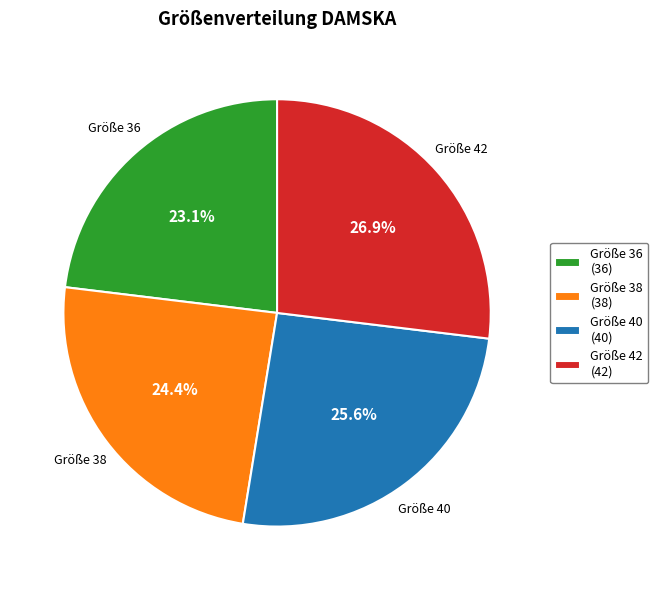

What is the largest slice in the pie chart?

Größe 42